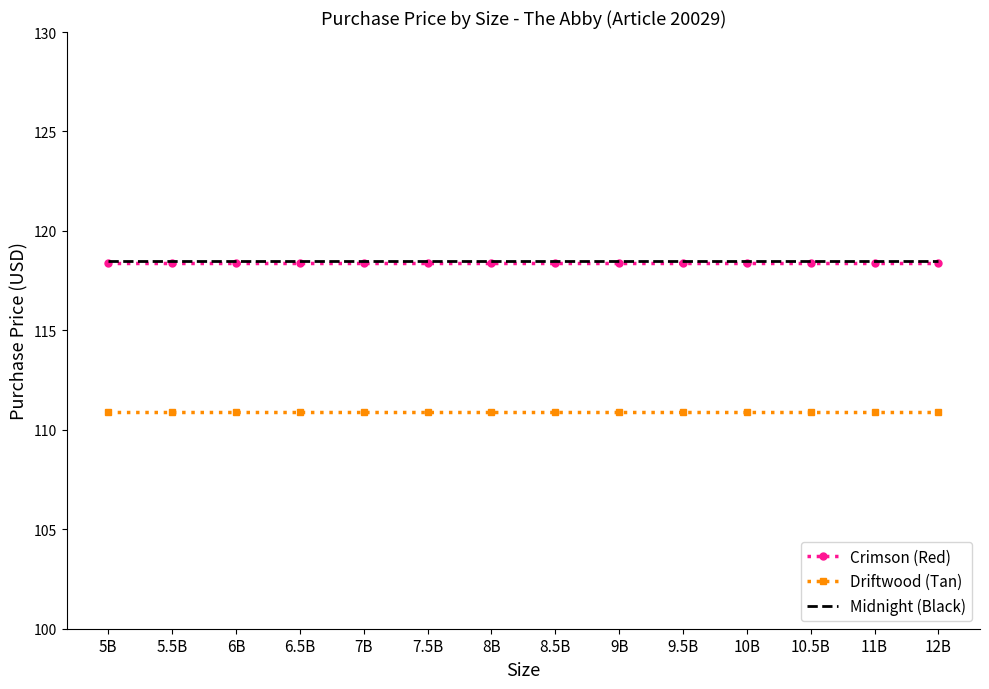

What position from the left is 10B?

11